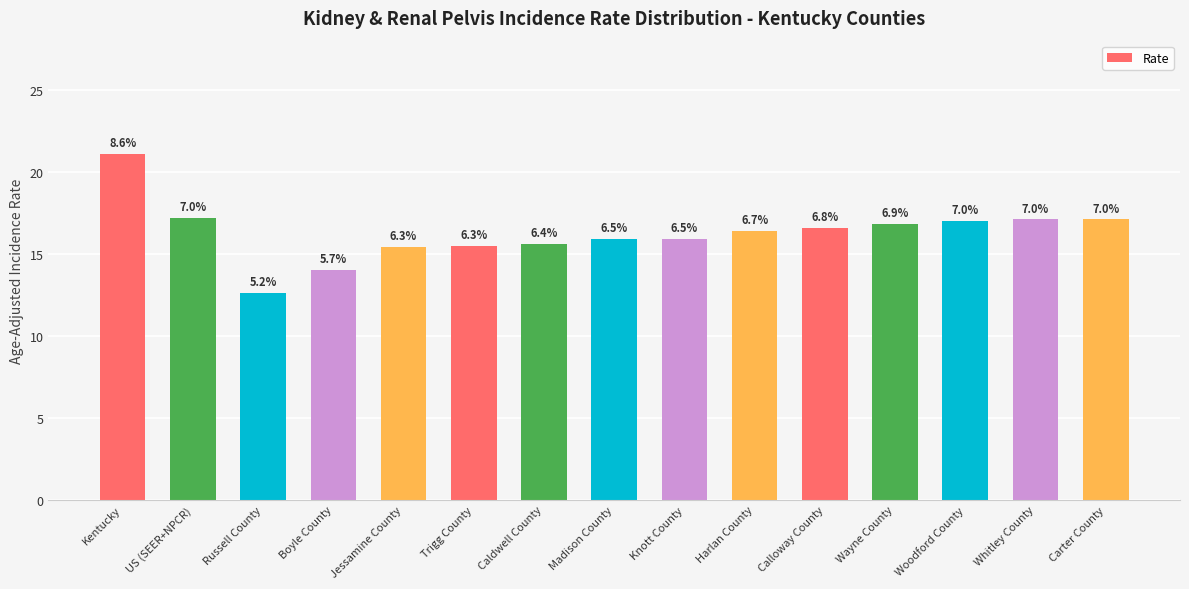

Between Caldwell County and Wayne County, which is larger?

Wayne County